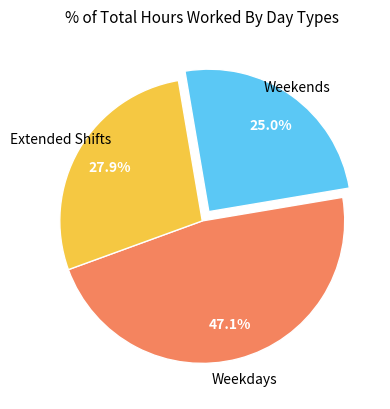

What is the ratio of the value at Extended Shifts to the value at Weekends?

1.1